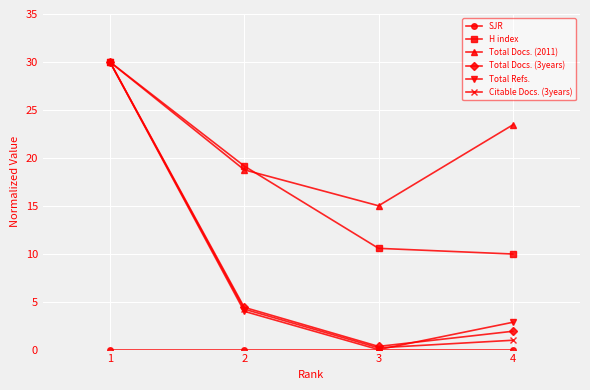

What is the highest value of the Total Docs. (3years) series?

30.0